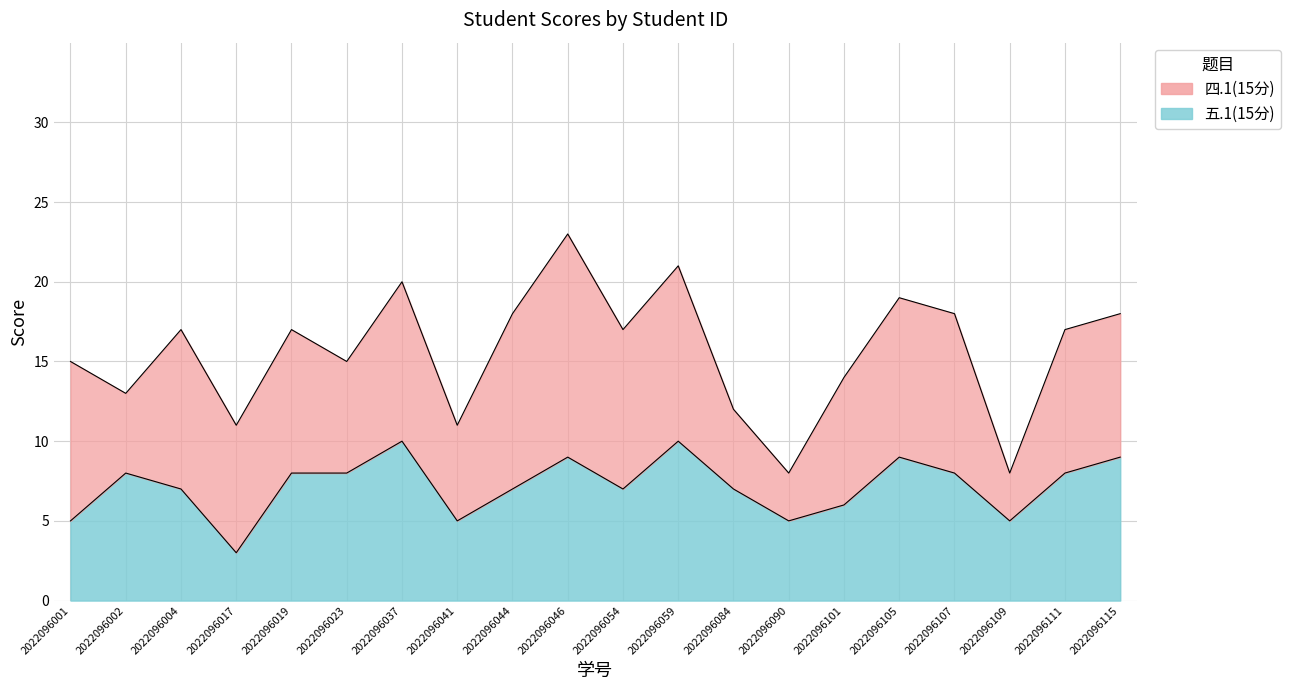

How many data points are above 8?

5